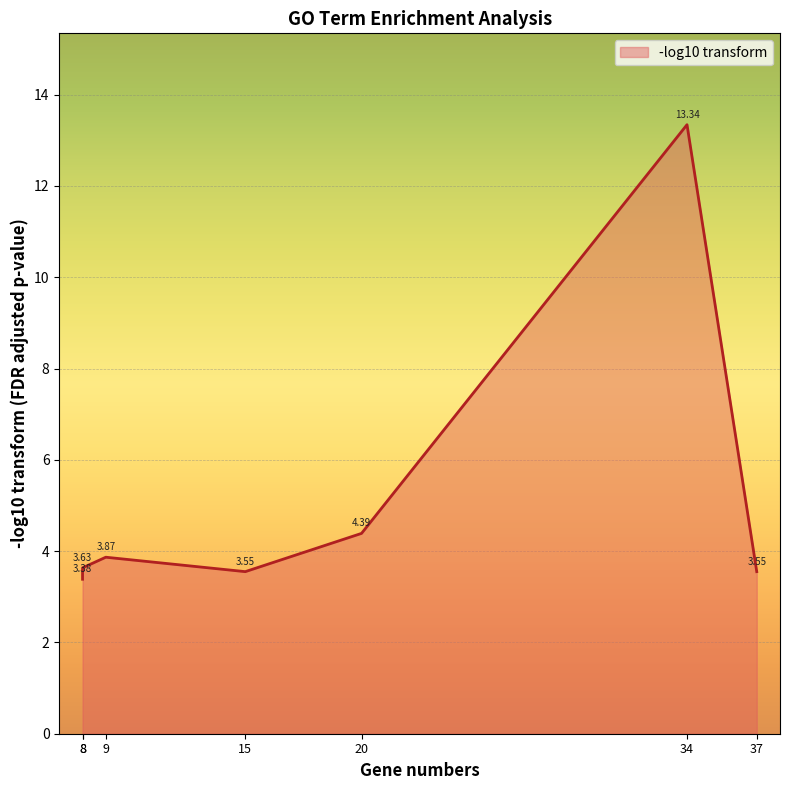

What is the label of the 5th point from the right?

9